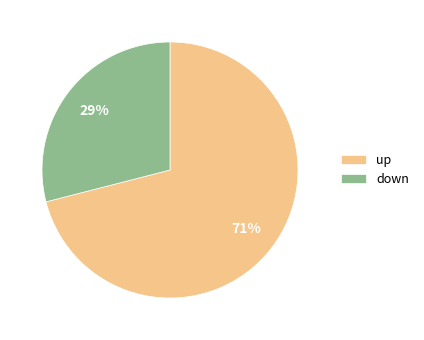

How many segments does this pie chart have?

2